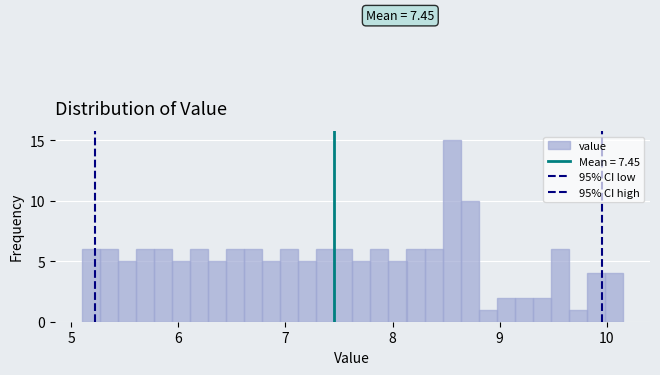

Read against the x-axis, roughly where is the centre of the tallest bar?

8.6